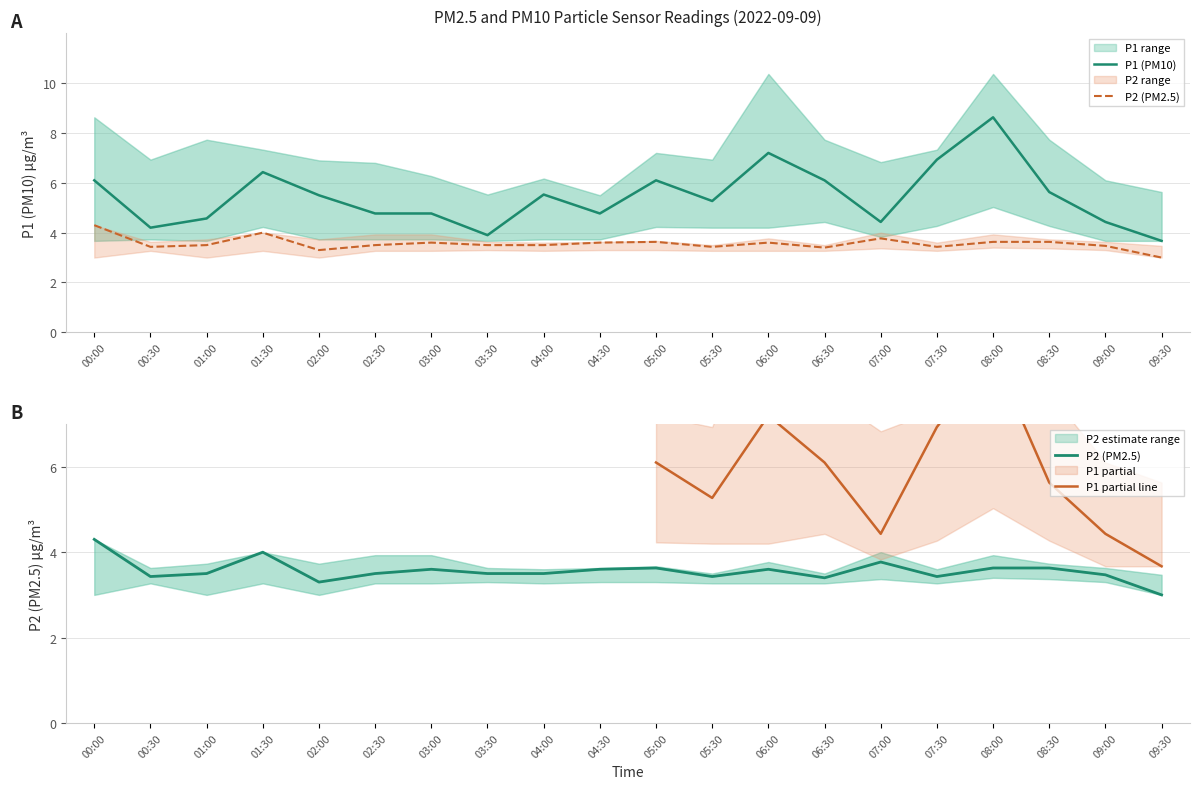

Rank the series at 06:30 from highest to lowest value.

P1_upper, P1, P1_lower, P2_upper, P2, P2_lower